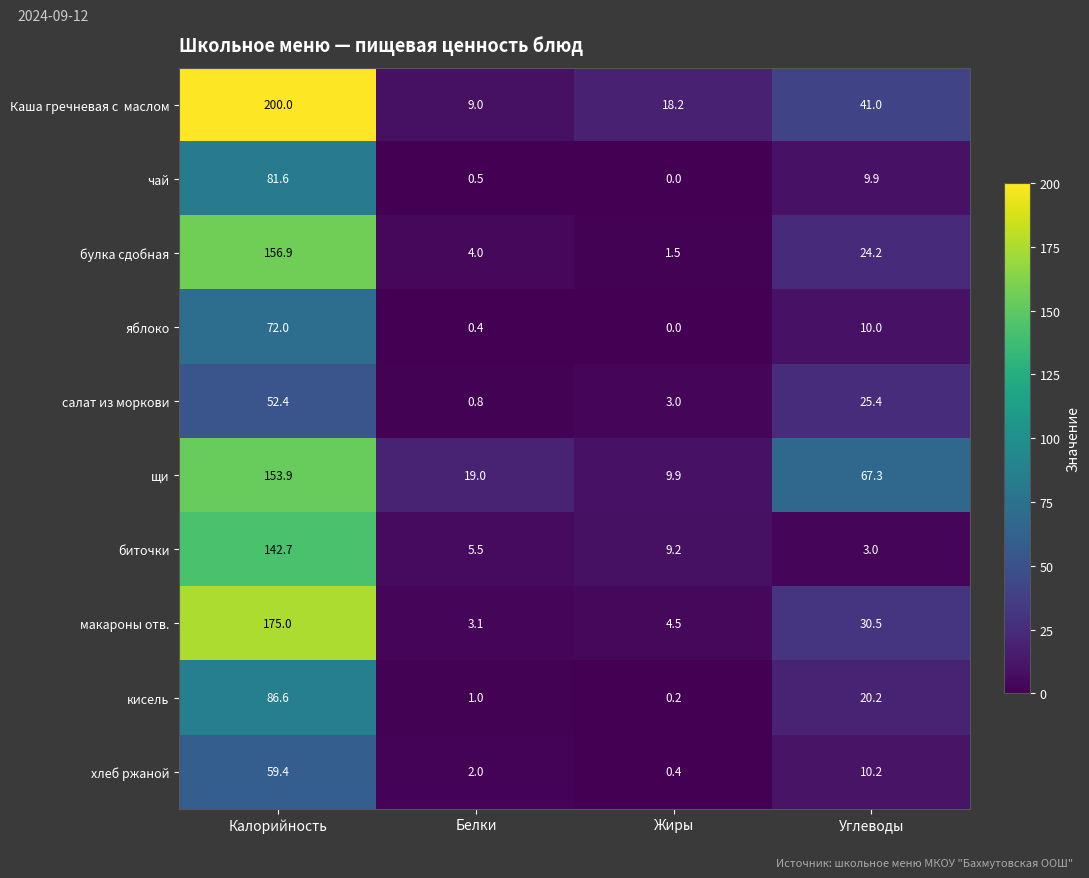

True or false: биточки has a value of 8.6 at Белки.

False